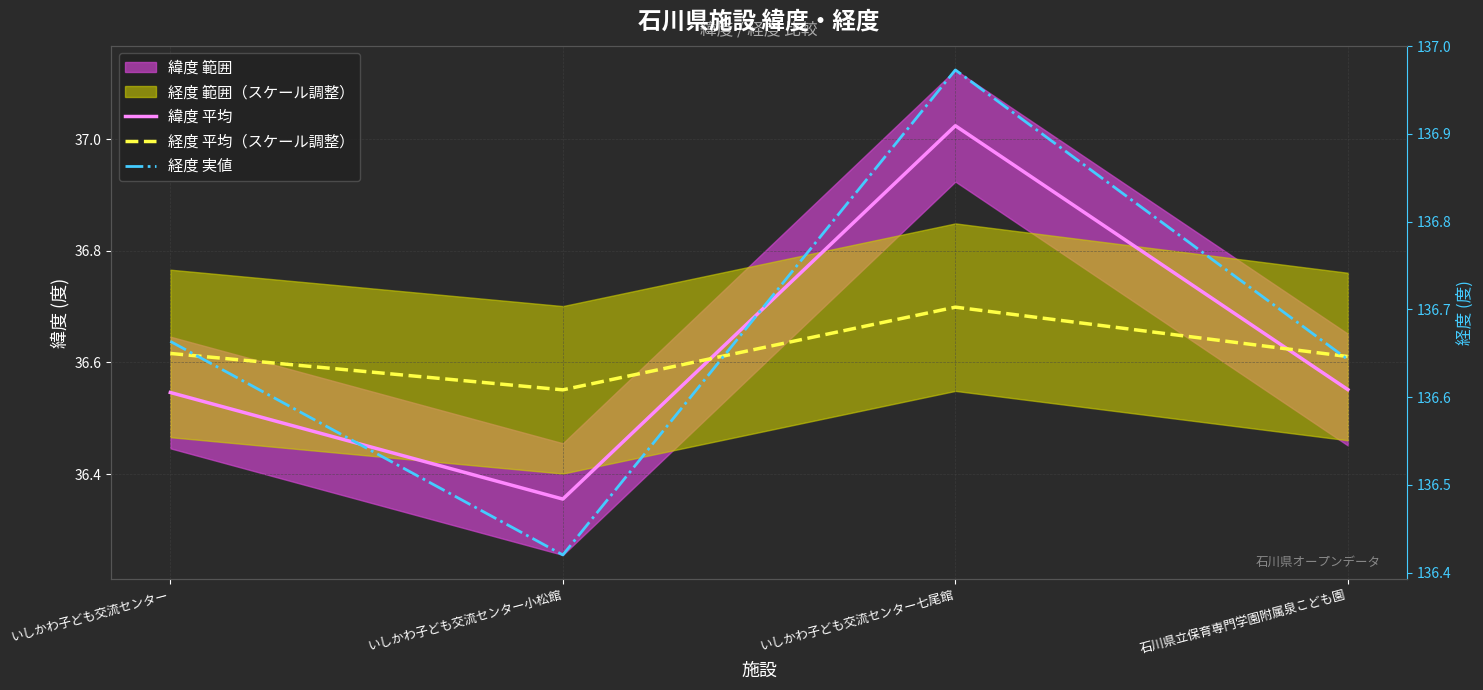

The 経度 平均（スケール調整） series shows 18.3 at いしかわ子ども交流センター七尾館. True or false?

False